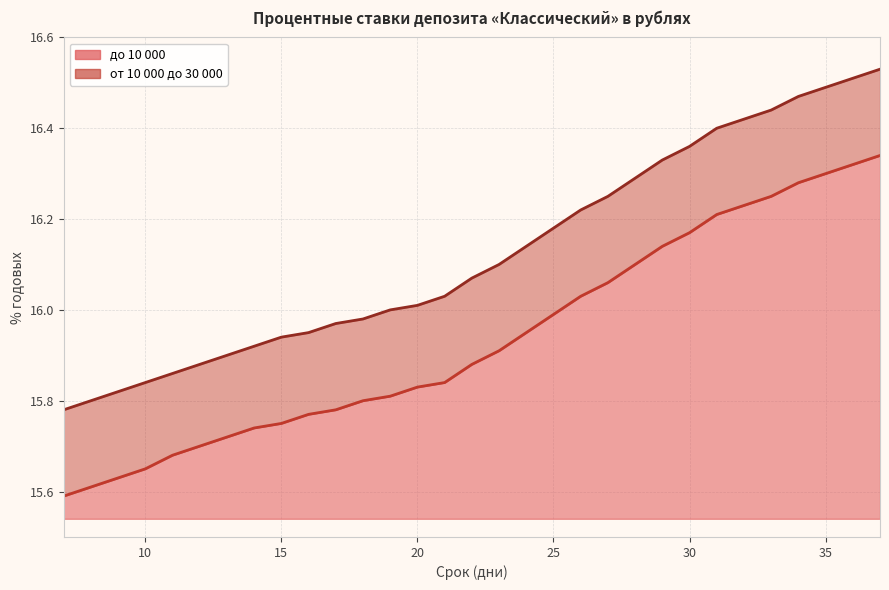

Rank the series by their maximum value, from highest to lowest.

от 10 000 до 30 000, до 10 000